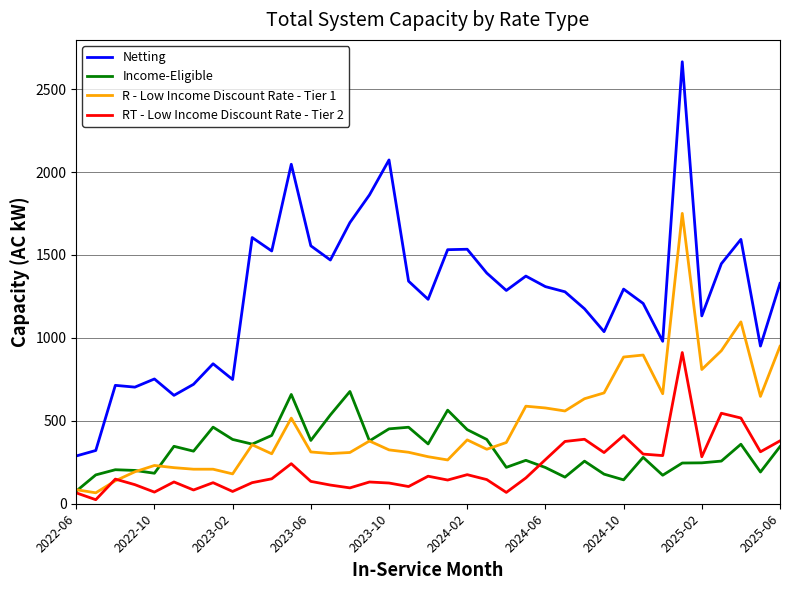

What is the maximum value for RT - Low Income Discount Rate - Tier 2?

911.7